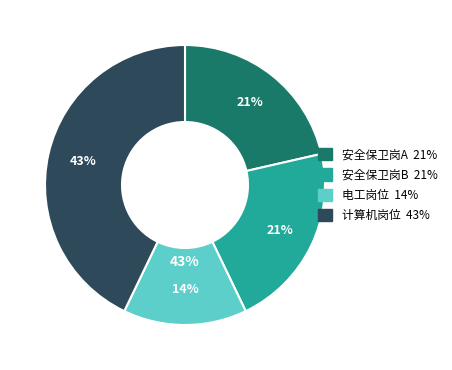

To the nearest percent, what is the difference between the largest and smallest slice percentages?

29%